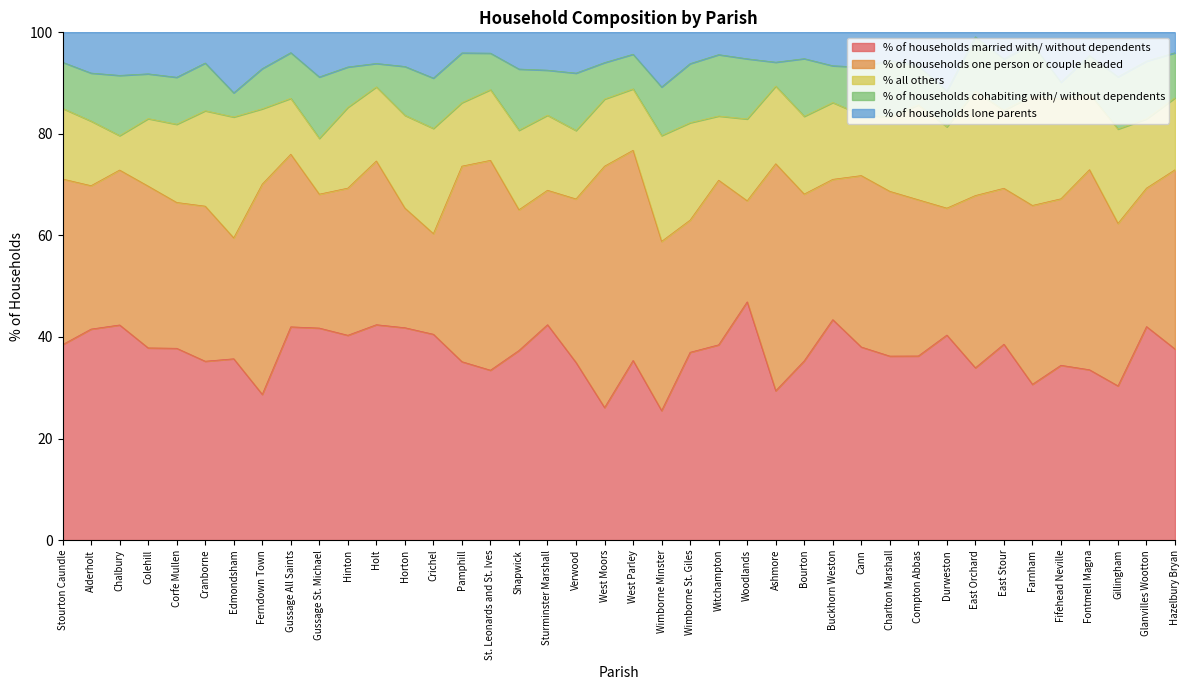

How many distinct data groups are displayed?

5